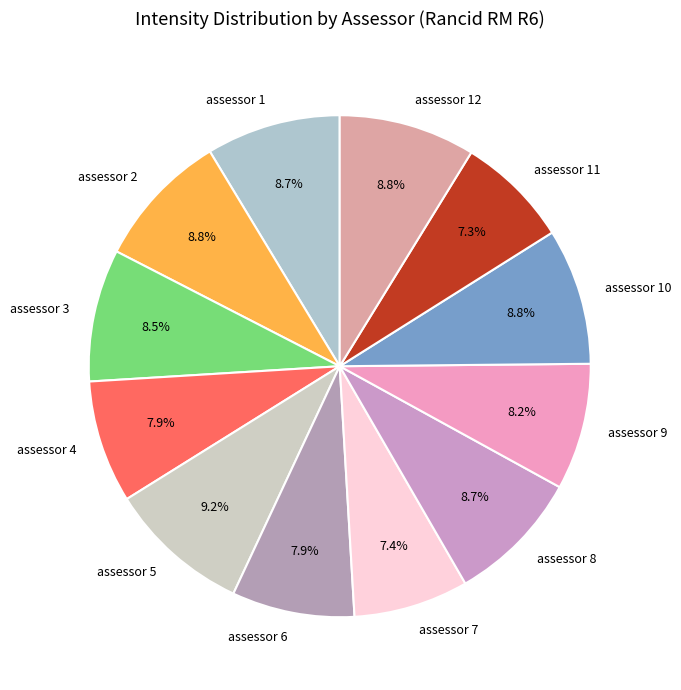

What is the ratio of the value at assessor 1 to the value at assessor 10?

1.0